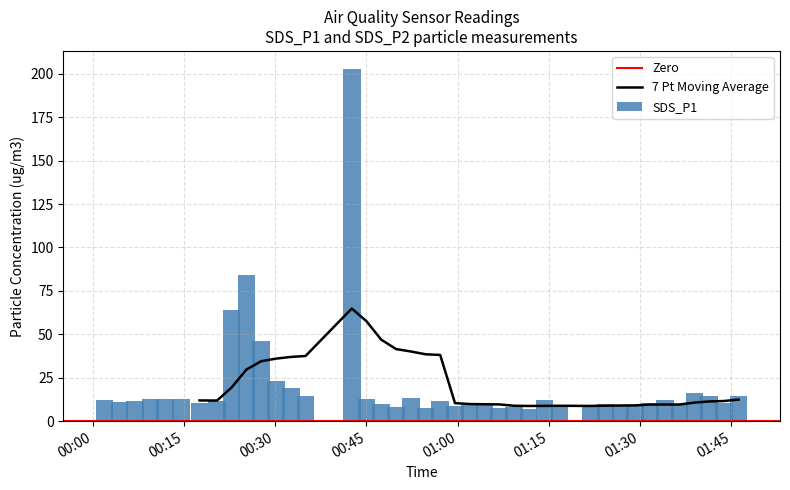

What is the sum of all SDS_P1 values?

806.2